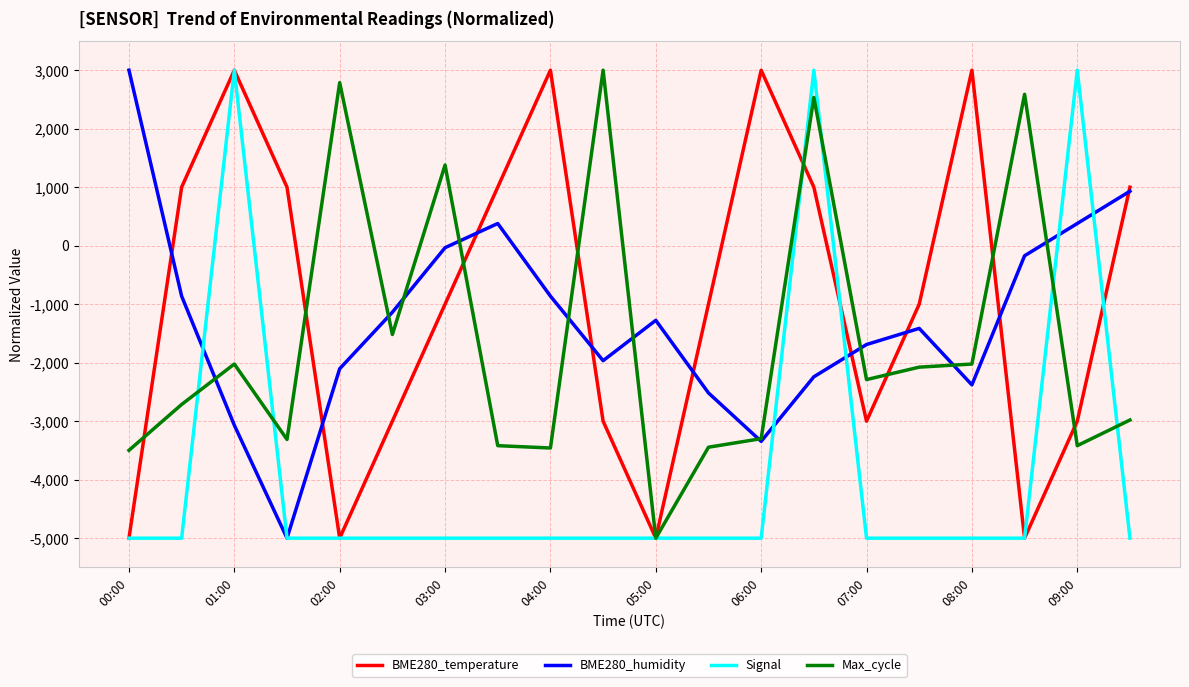

What is the lowest value of the BME280_humidity series?

-5000.0